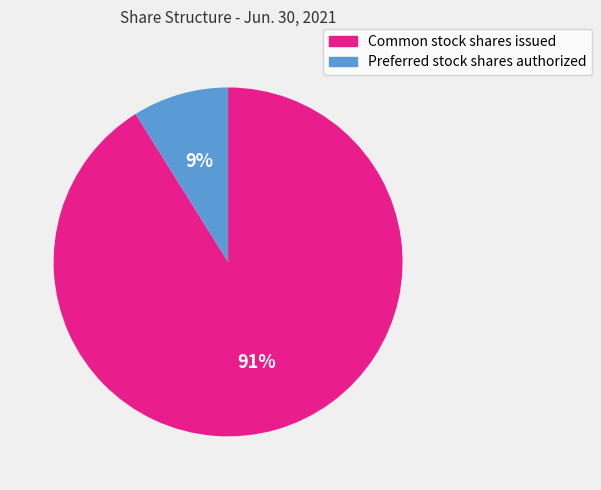

True or false: Common stock shares issued accounts for 91% of the total.

True